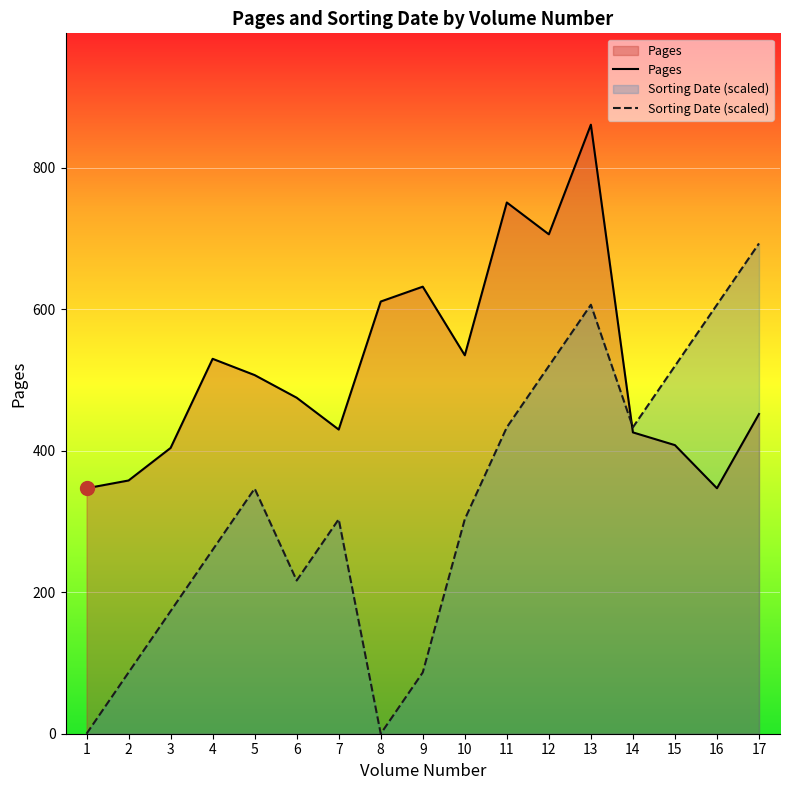

Is it true that Sorting Date (scaled) equals 383.5 at 6?

False